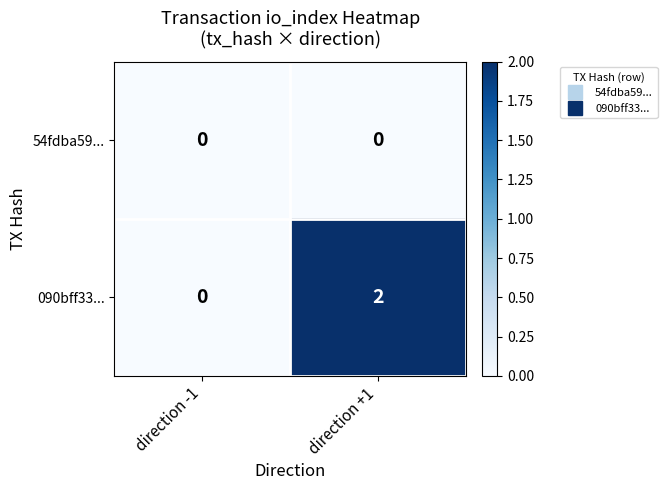

List the series in order of their peak value, lowest first.

54fdba59..., 090bff33...